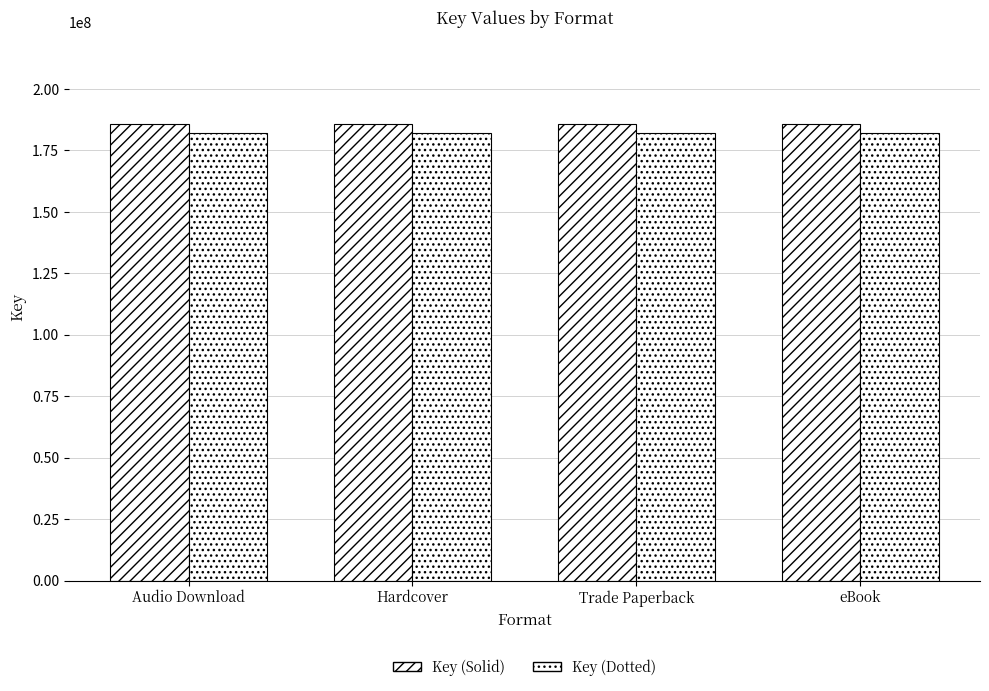

What is the value of the Key (Dotted) bar at the 1st from the left?

182182890.8